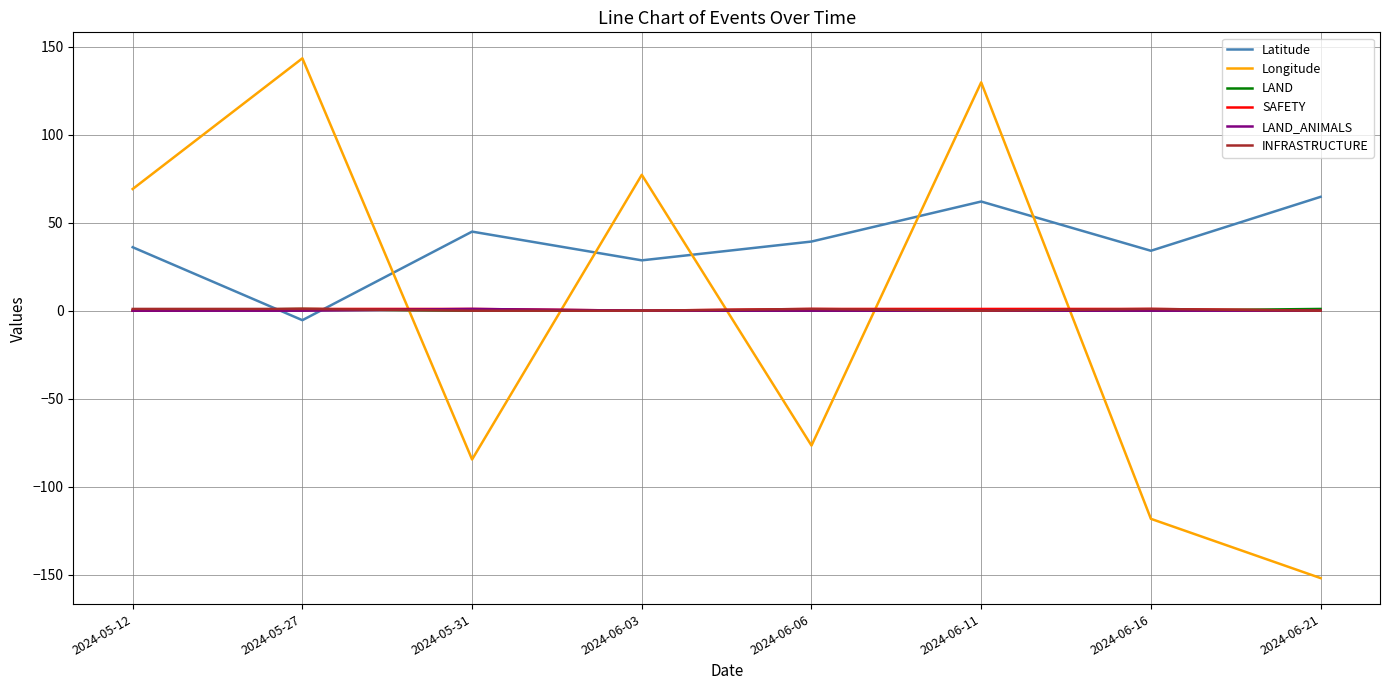

Which series has the widest spread of values?

Longitude